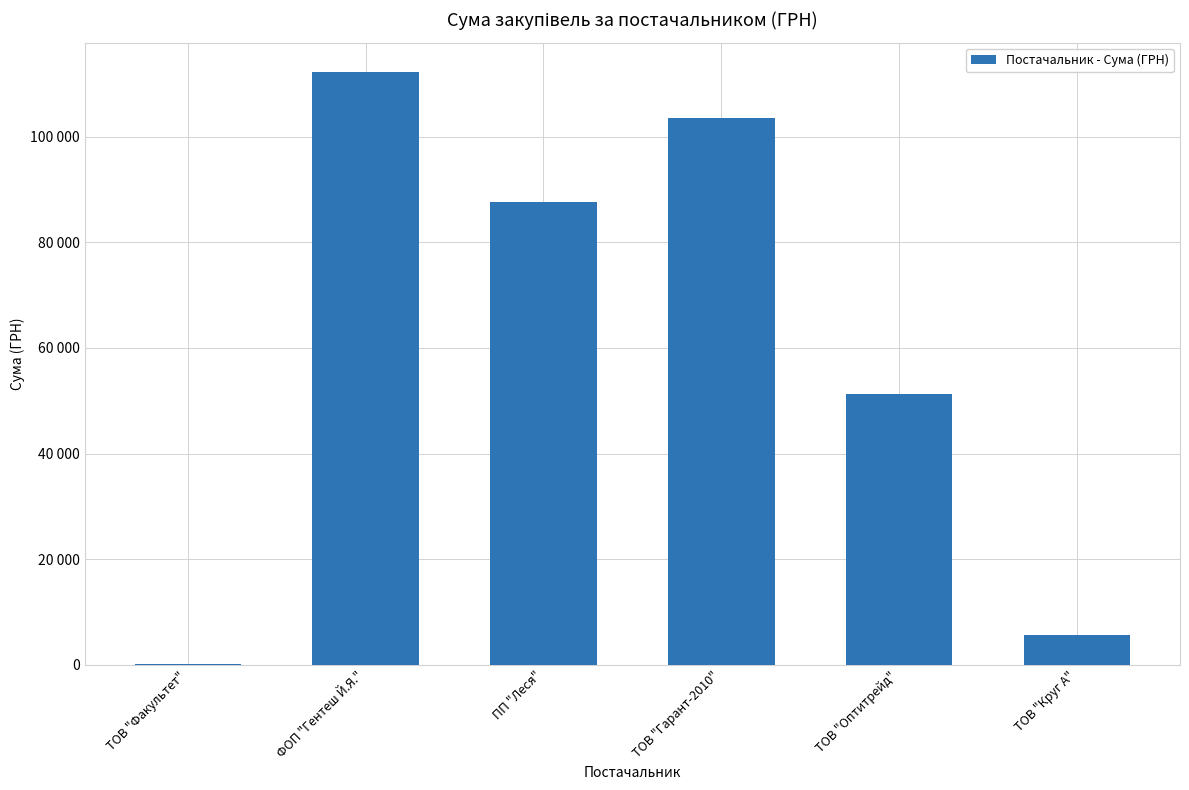

What is the maximum value shown in the chart?

112201.1